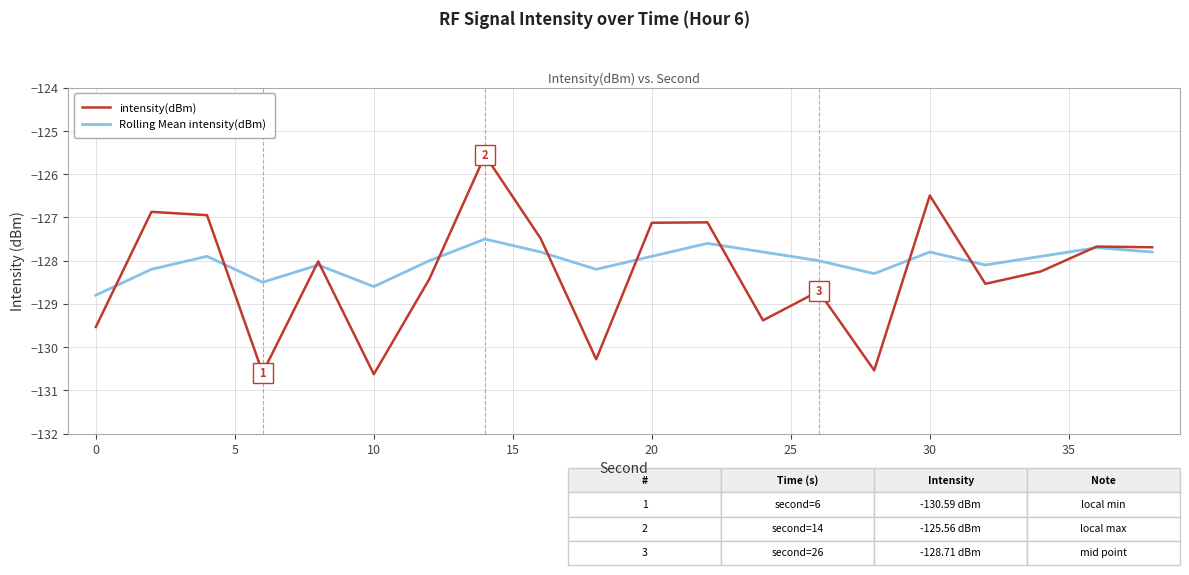

Reading left to right, list all the values displayed in this chart.

intensity(dBm): -129.5	-126.9	-126.9	-130.6	-128.0	-130.6	-128.4	-125.6	-127.5	-130.3	-127.1	-127.1	-129.4	-128.7	-130.5	-126.5	-128.5	-128.2	-127.7	-127.7
Rolling Mean intensity(dBm): -128.8	-128.2	-127.9	-128.5	-128.1	-128.6	-128.0	-127.5	-127.8	-128.2	-127.9	-127.6	-127.8	-128.0	-128.3	-127.8	-128.1	-127.9	-127.7	-127.8